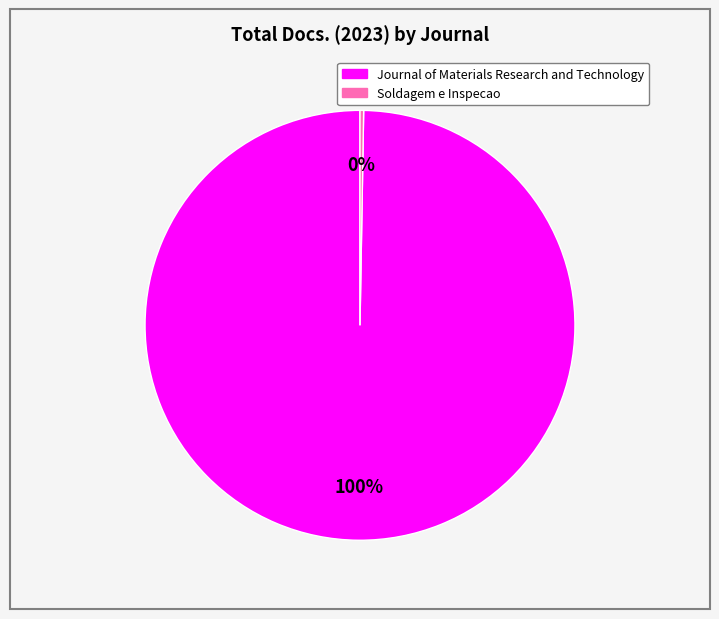

Is it true that Journal of Materials Research and Technology is 100% of the pie?

True